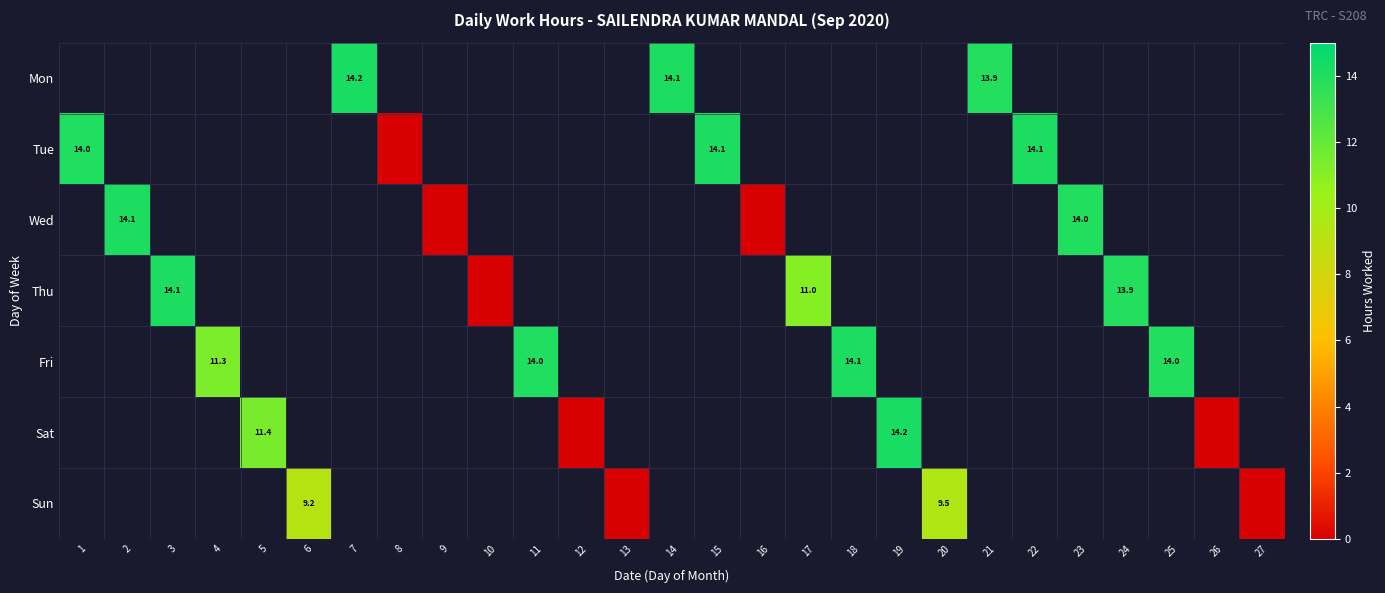

Is it true that Tue equals 23.3 at 22?

False